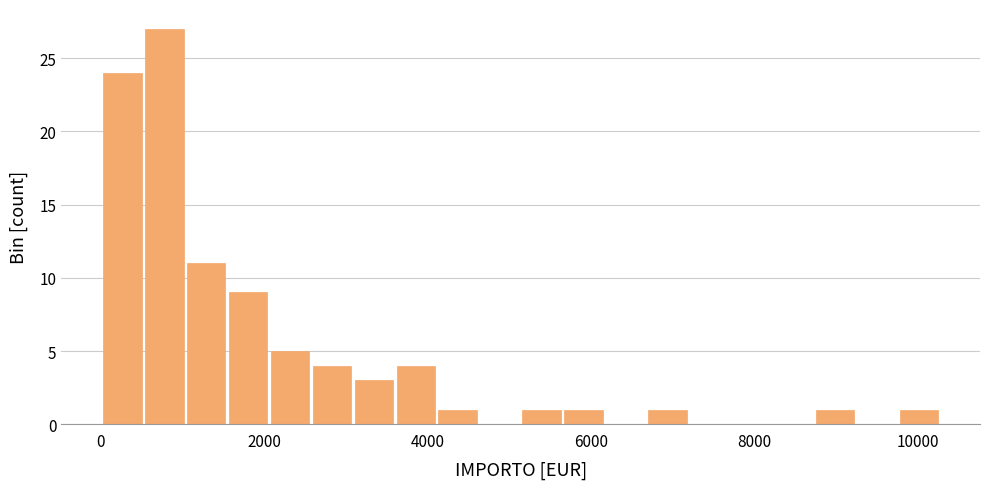

Around what value on the x-axis is the tallest bar? Give the approximate position of its centre, as read against the axis.

800